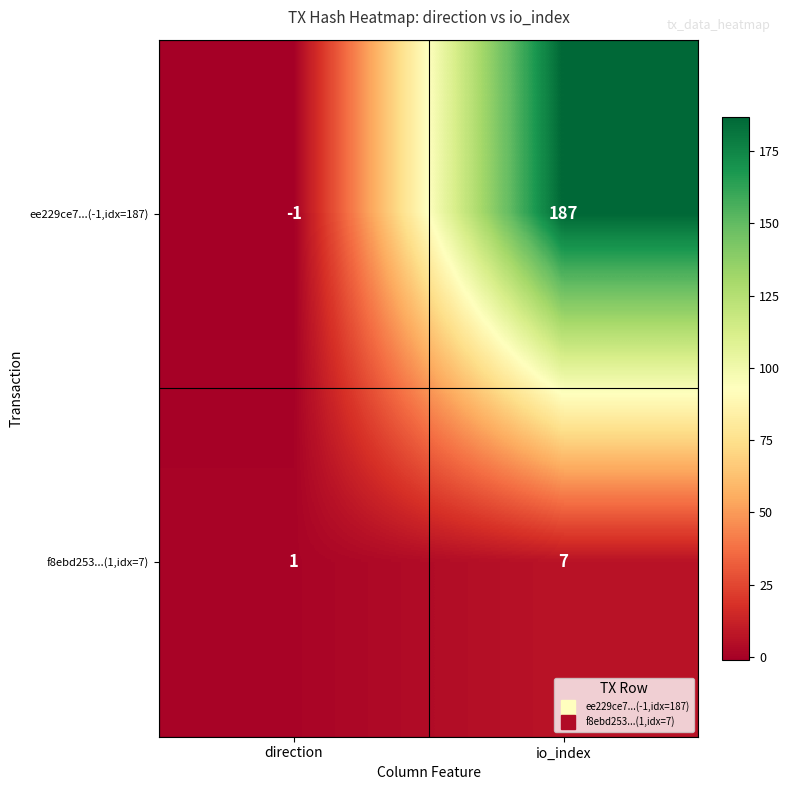

The value of ee229ce7...(-1,idx=187) at io_index is 187. True or false?

True